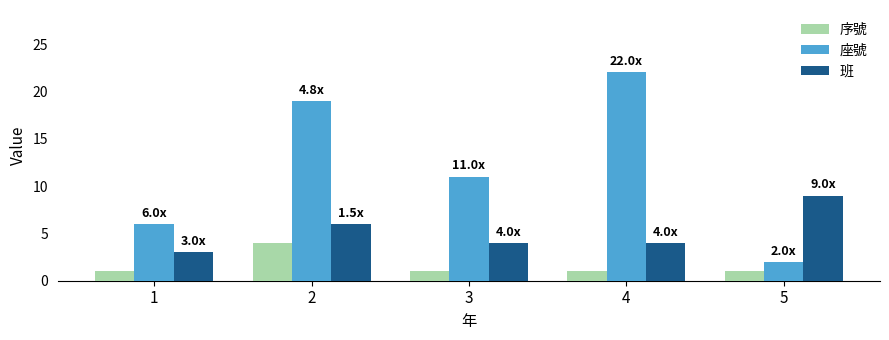

How many groups of bars are there?

5